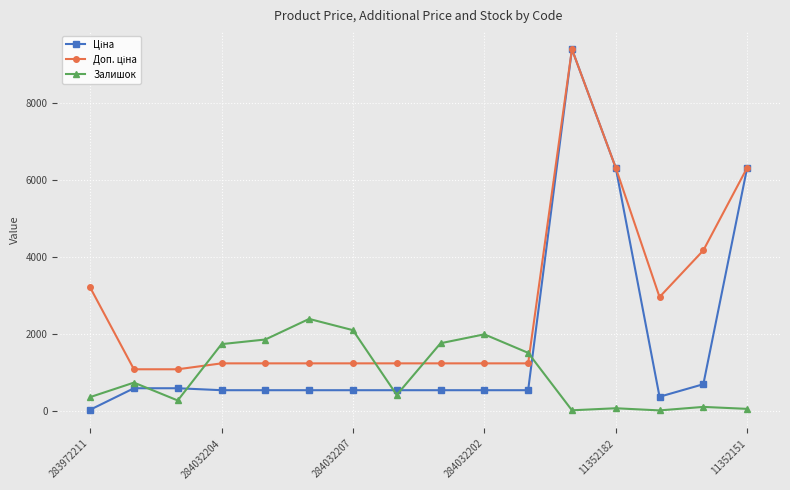

What is the maximum value shown in the chart?

9384.0